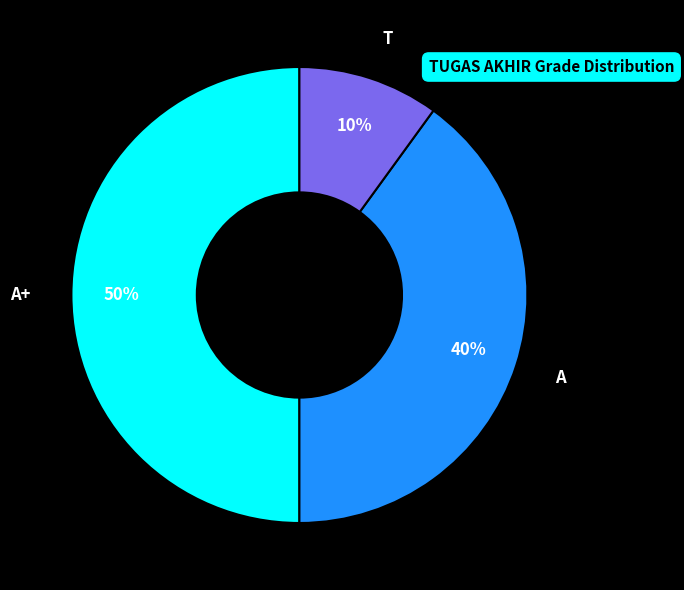

To the nearest percent, what is the difference between the largest and smallest slice percentages?

40%